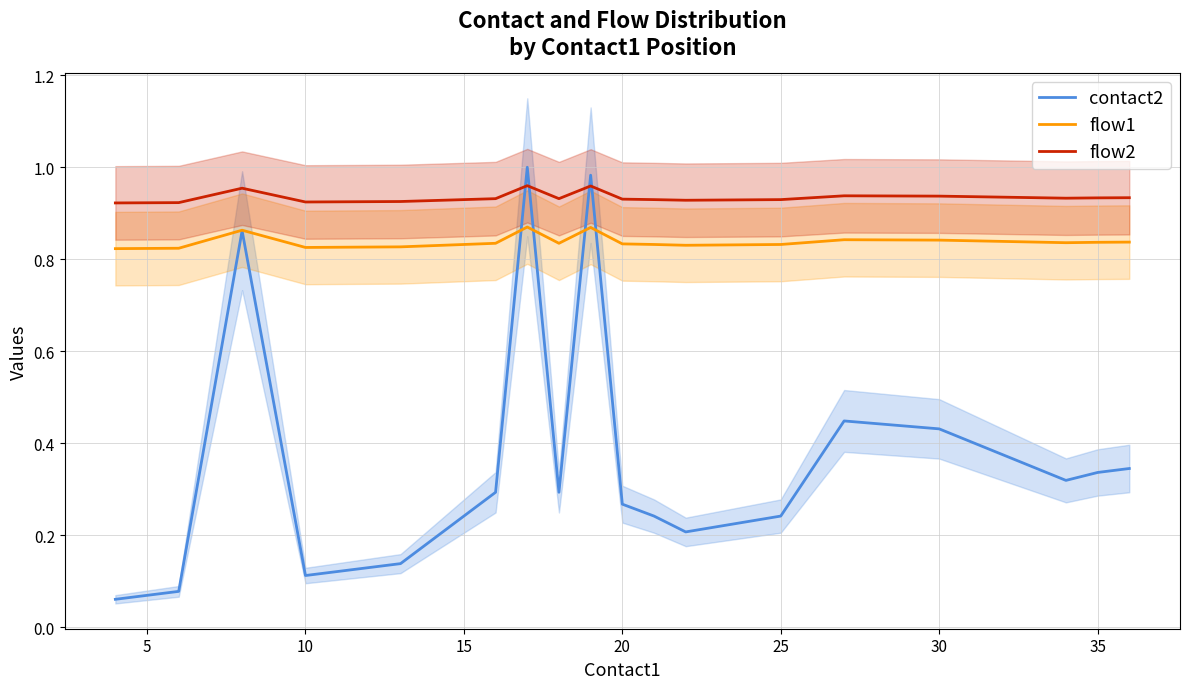

True or false: flow2 and flow1 intersect in this chart.

False